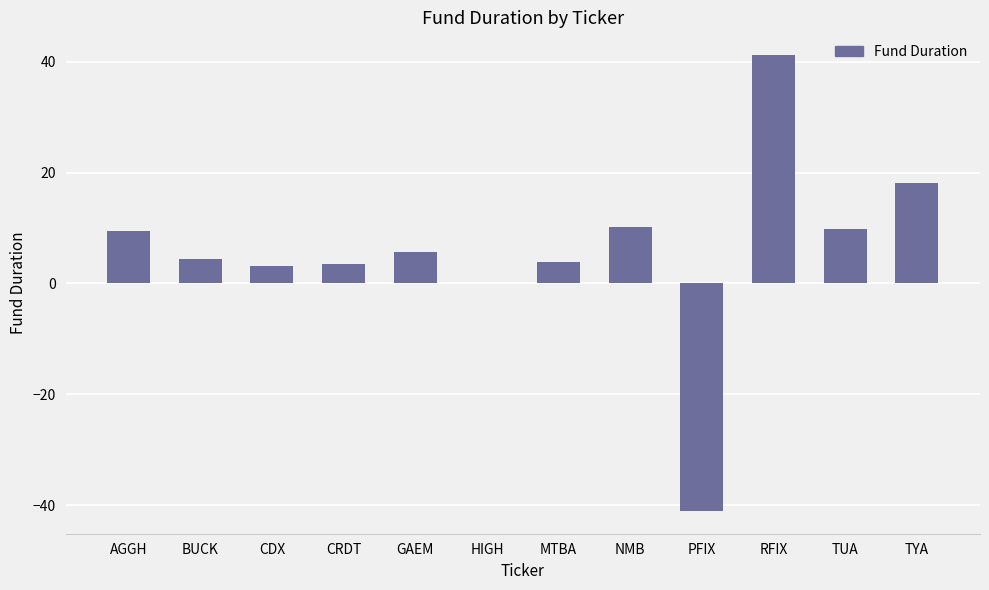

What is the approximate value at GAEM?

5.7